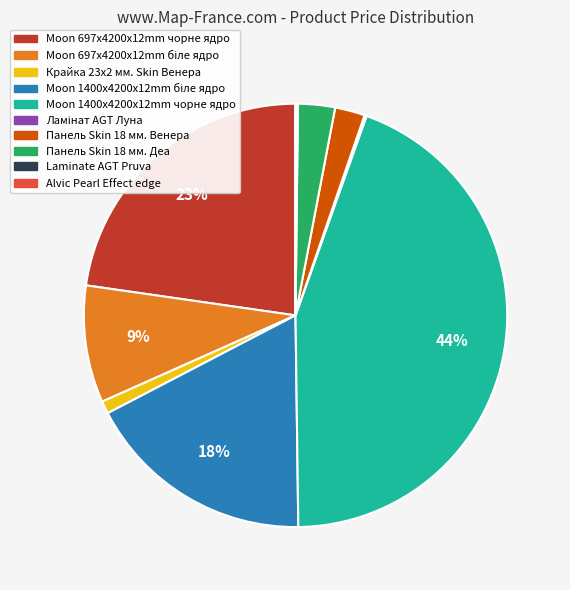

To the nearest percent, what percentage of the pie is Moon 697x4200x12mm чорне ядро?

23%